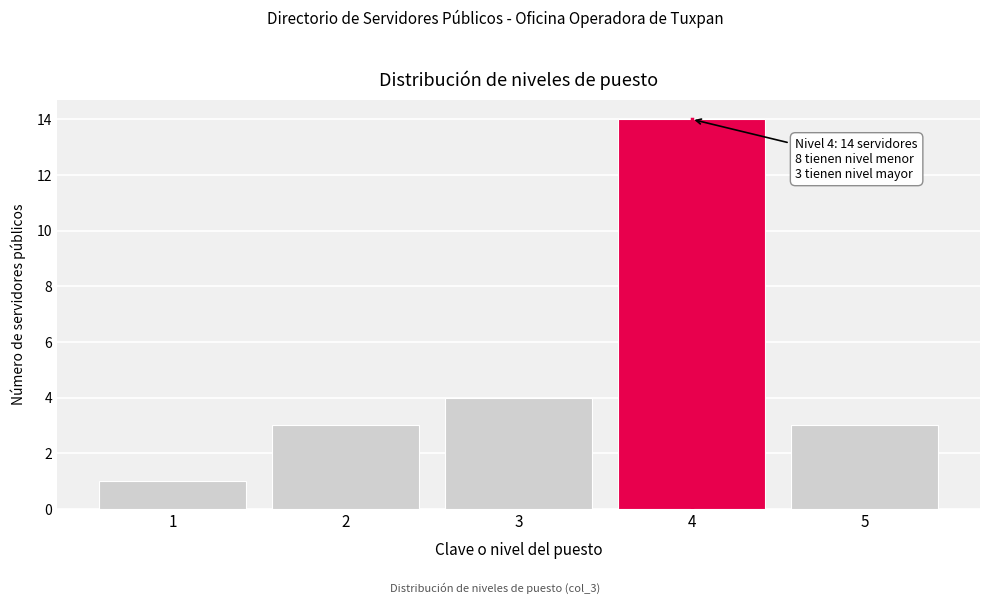

Reading left to right, list all the values displayed in this chart.

1=1	2=3	3=4	4=14	5=3